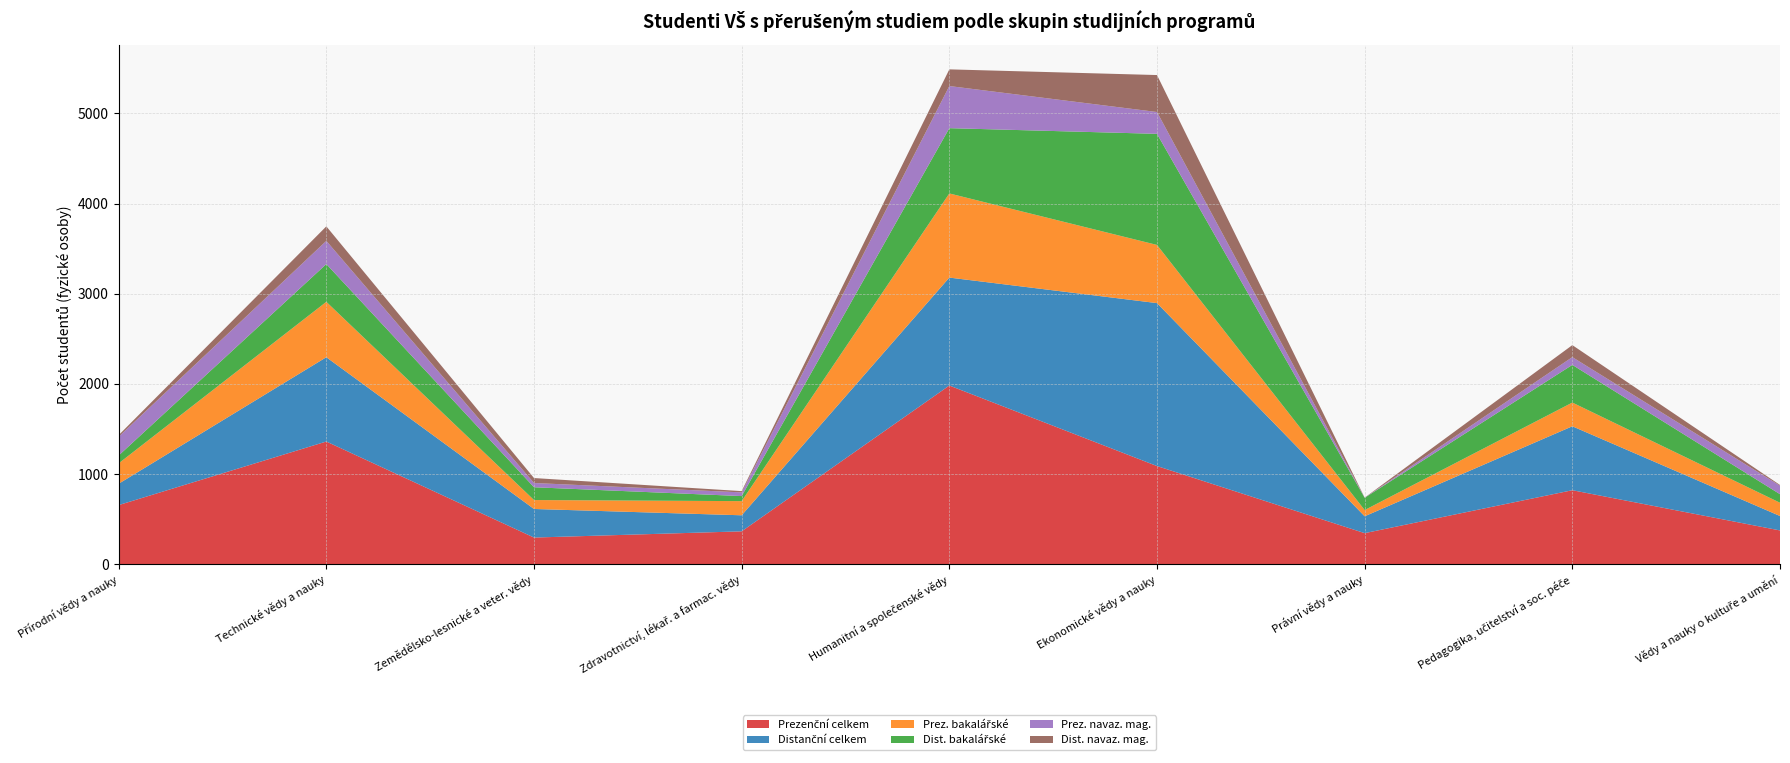

Reading left to right, list all the values displayed in this chart.

Prezenční celkem: Přírodní vědy a nauky=656	Technické vědy a nauky=1361	Zemědělsko-lesnické a veter. vědy=296	Zdravotnictví, lékař. a farmac. vědy=365	Humanitní a společenské vědy=1982	Ekonomické vědy a nauky=1089	Právní vědy a nauky=345	Pedagogika, učitelství a soc. péče=821	Vědy a nauky o kultuře a umění=375
Distanční celkem: Přírodní vědy a nauky=237	Technické vědy a nauky=935	Zemědělsko-lesnické a veter. vědy=317	Zdravotnictví, lékař. a farmac. vědy=178	Humanitní a společenské vědy=1197	Ekonomické vědy a nauky=1807	Právní vědy a nauky=187	Pedagogika, učitelství a soc. péče=709	Vědy a nauky o kultuře a umění=160
Prez. bakalářské: Přírodní vědy a nauky=226	Technické vědy a nauky=614	Zemědělsko-lesnické a veter. vědy=99	Zdravotnictví, lékař. a farmac. vědy=157	Humanitní a společenské vědy=933	Ekonomické vědy a nauky=645	Právní vědy a nauky=69	Pedagogika, učitelství a soc. péče=263	Vědy a nauky o kultuře a umění=147
Dist. bakalářské: Přírodní vědy a nauky=87	Technické vědy a nauky=419	Zemědělsko-lesnické a veter. vědy=142	Zdravotnictví, lékař. a farmac. vědy=56	Humanitní a společenské vědy=724	Ekonomické vědy a nauky=1232	Právní vědy a nauky=136	Pedagogika, učitelství a soc. péče=418	Vědy a nauky o kultuře a umění=95
Prez. navaz. mag.: Přírodní vědy a nauky=208	Technické vědy a nauky=257	Zemědělsko-lesnické a veter. vědy=47	Zdravotnictví, lékař. a farmac. vědy=41	Humanitní a společenské vědy=467	Ekonomické vědy a nauky=242	Právní vědy a nauky=1	Pedagogika, učitelství a soc. péče=86	Vědy a nauky o kultuře a umění=94
Dist. navaz. mag.: Přírodní vědy a nauky=18	Technické vědy a nauky=161	Zemědělsko-lesnické a veter. vědy=55	Zdravotnictví, lékař. a farmac. vědy=14	Humanitní a společenské vědy=185	Ekonomické vědy a nauky=410	Právní vědy a nauky=1	Pedagogika, učitelství a soc. péče=133	Vědy a nauky o kultuře a umění=8